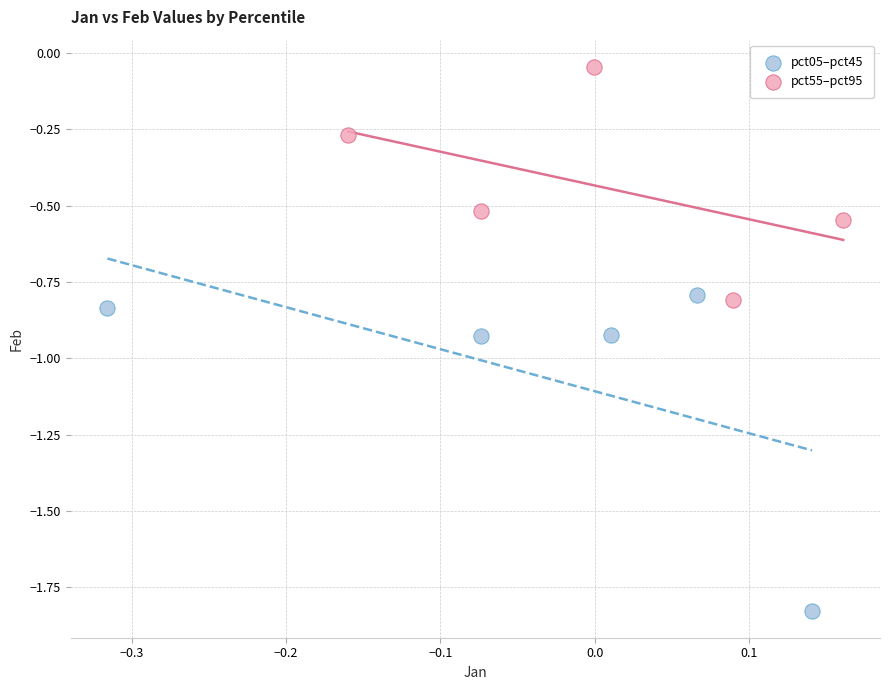

Which series contains the highest Y value?

pct55–pct95